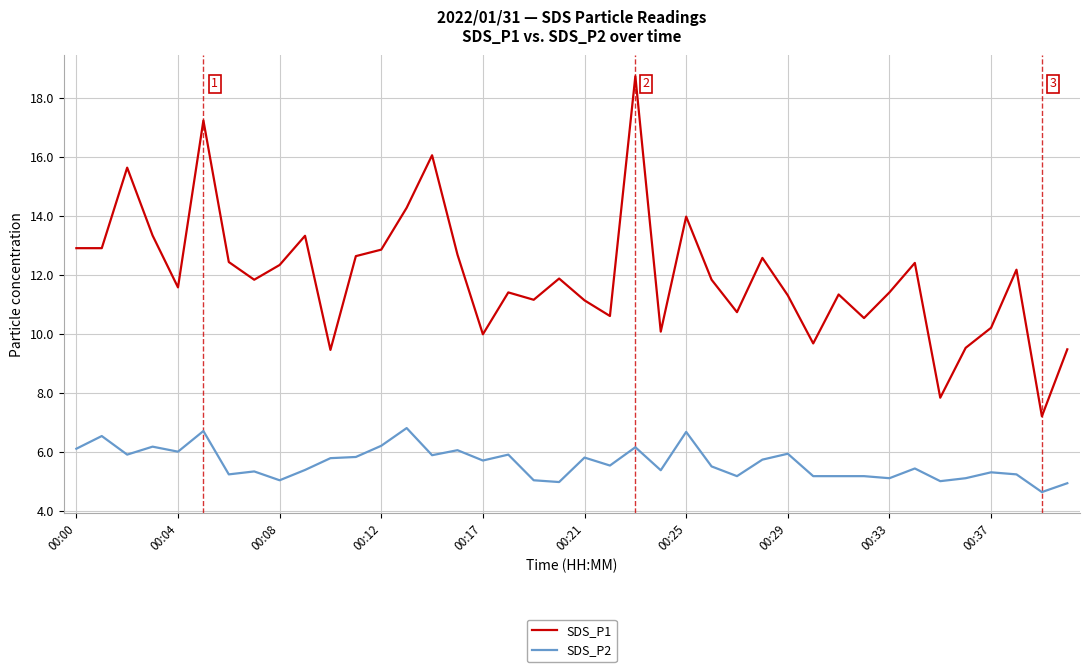

List the series in order of their peak value, lowest first.

SDS_P2, SDS_P1